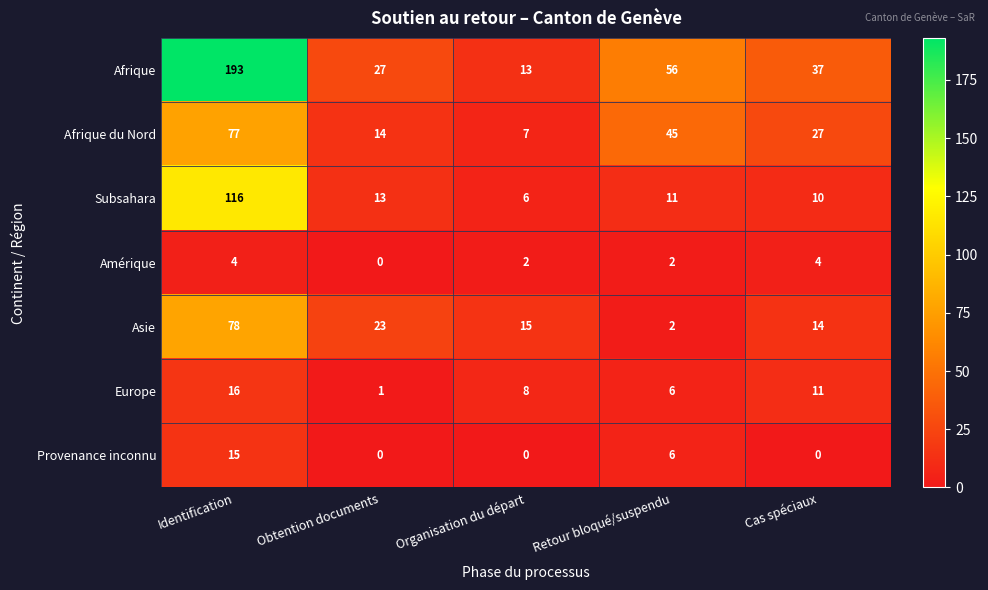

Where is Subsahara nearest to the value 61?

Obtention documents